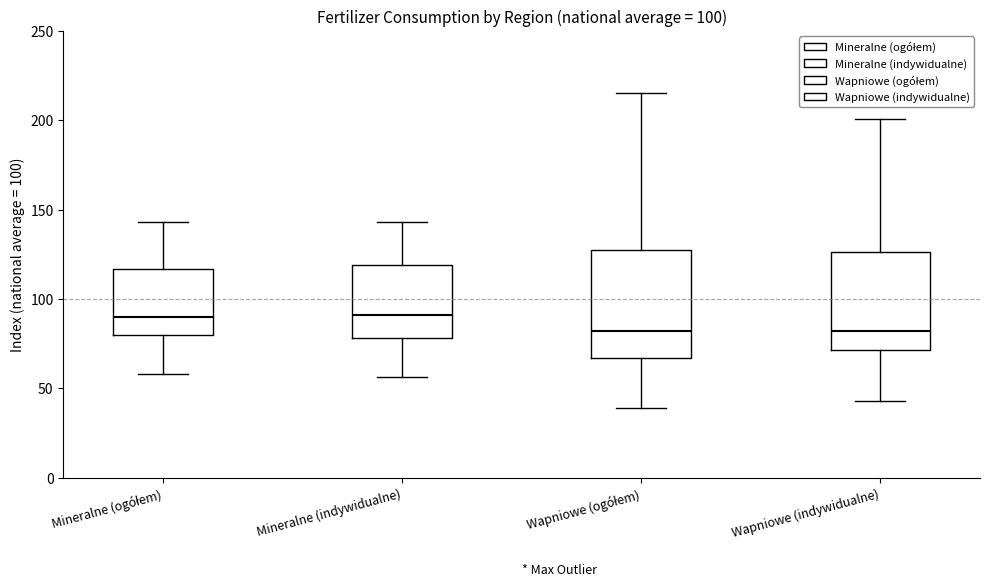

Comparing the boxes themselves (not the whiskers), which one is the tallest?

Wapniowe (ogółem)